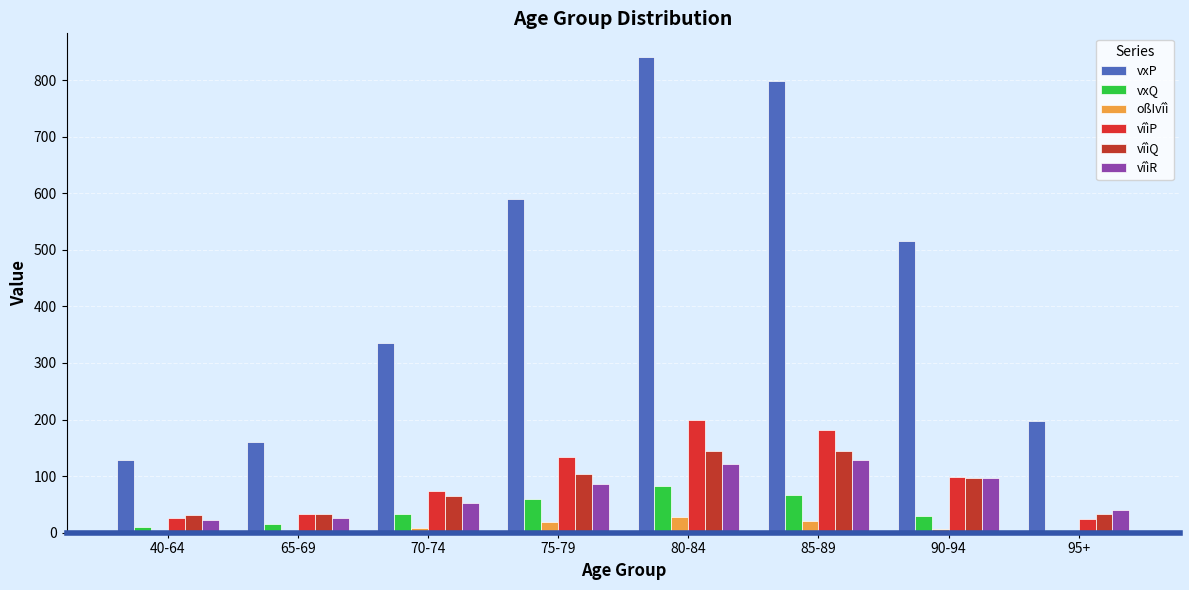

Reading left to right, what are all the values shown in this chart?

vxP: 128.6	159.6	336.0	590.6	840.6	798.9	515.2	197.6
vxQ: 10.2	14.8	33.1	60.4	83.4	66.3	29.1	5.5
oßIvîì: 1.9	2.9	8.9	19.3	28.3	20.2	7.3	1.2
vîìP: 26.3	32.7	73.0	134.4	198.7	181.3	98.2	24.2
vîìQ: 30.8	33.7	64.2	103.7	144.2	144.5	96.4	32.9
vîìR: 23.0	26.9	51.7	85.7	121.7	128.5	96.1	39.9